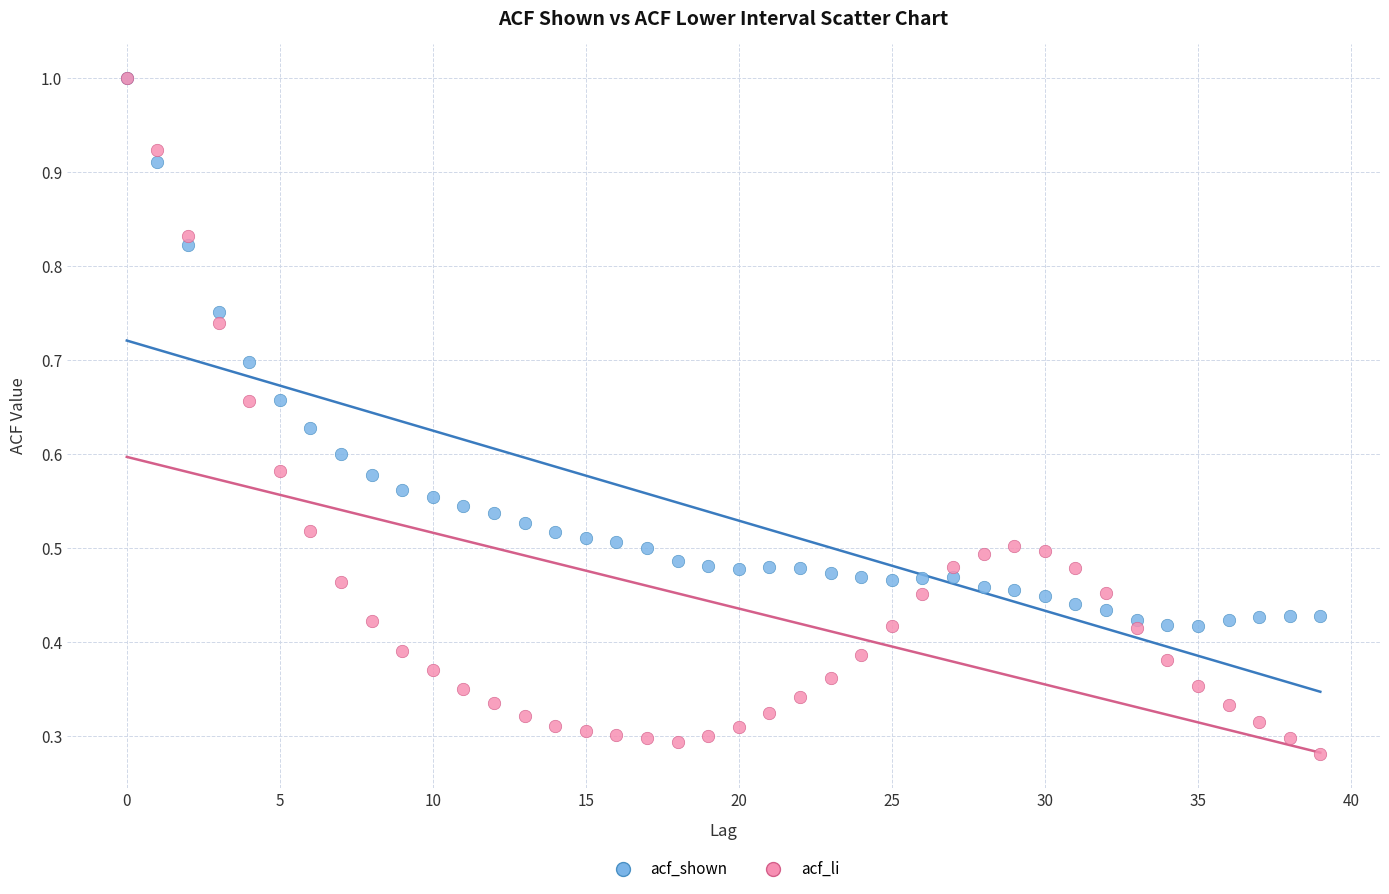

What are all the series names shown in the legend?

acf_shown, acf_li